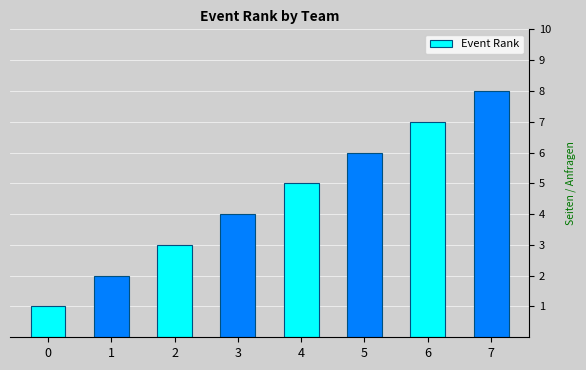

What is the difference between the maximum and minimum values?

7